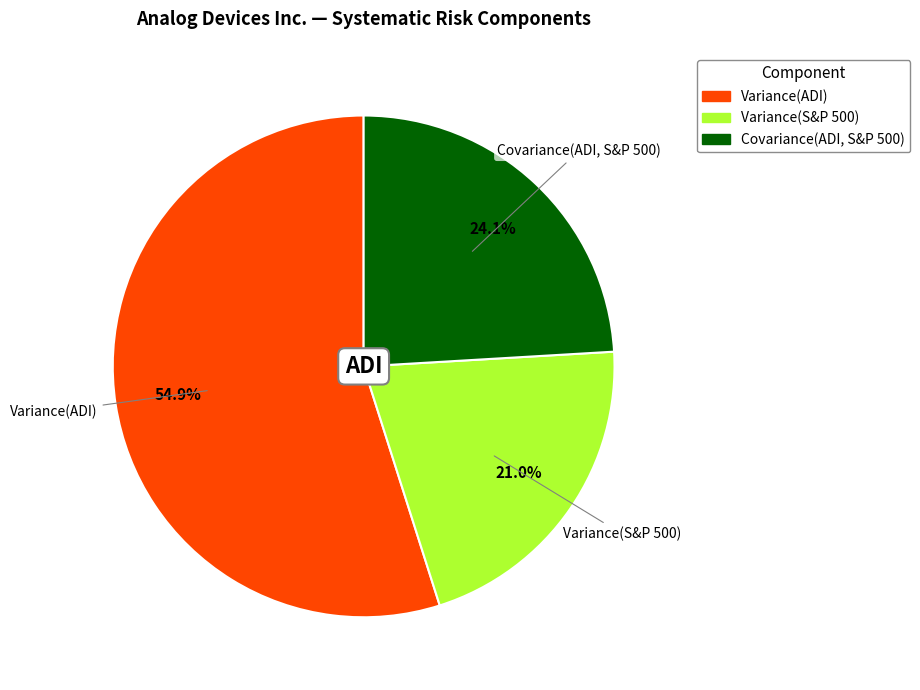

What percentage is the Covariance(ADI, S&P 500) slice, to the nearest percent?

24%